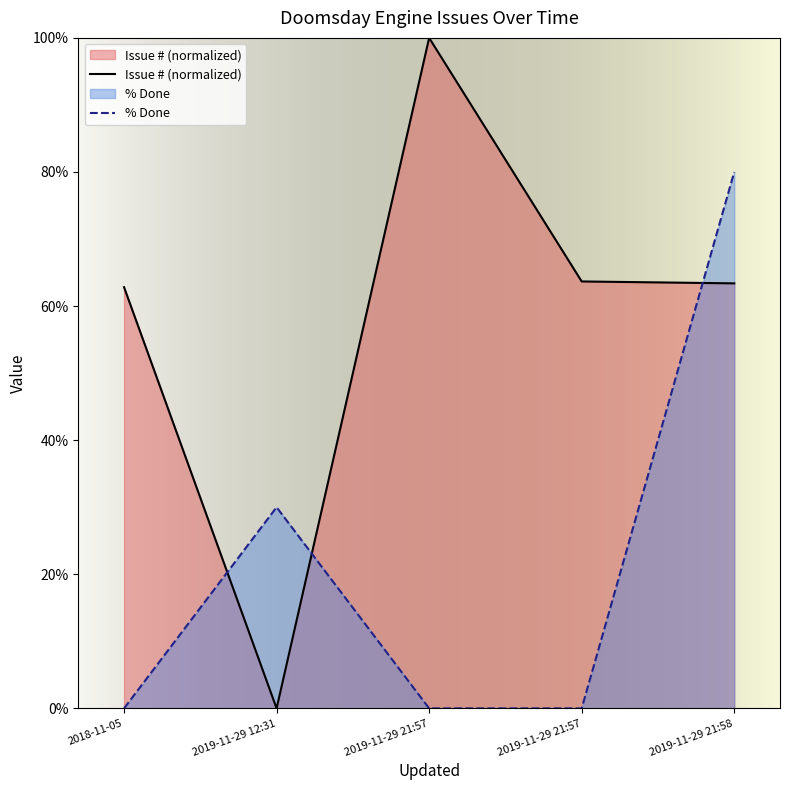

Which category has the highest value in the % Done series?

2019-11-29 21:58